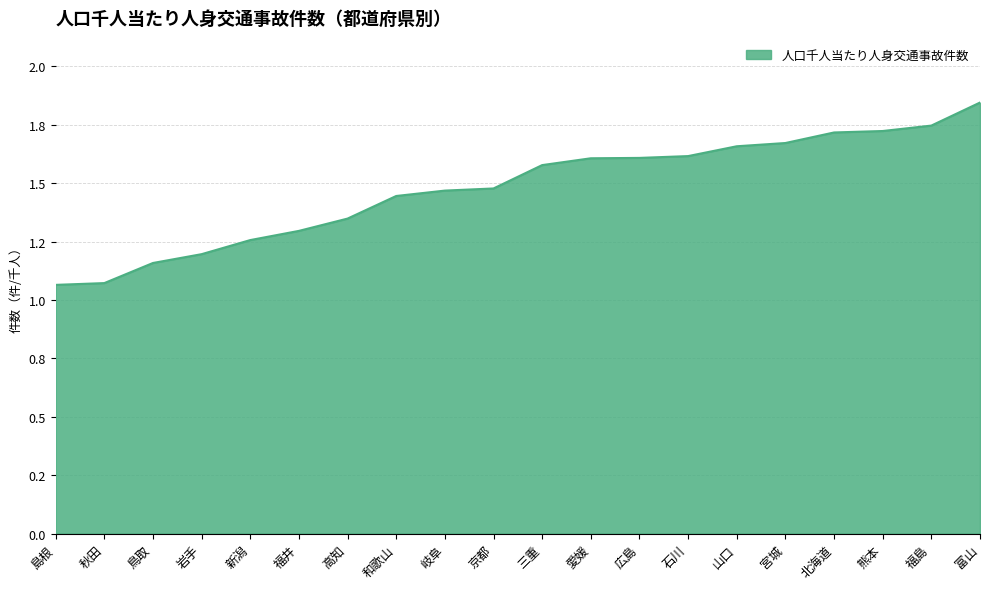

List the labels in order of value, smallest first.

島根, 秋田, 鳥取, 岩手, 新潟, 福井, 高知, 和歌山, 岐阜, 京都, 三重, 愛媛, 広島, 石川, 山口, 宮城, 北海道, 熊本, 福島, 富山